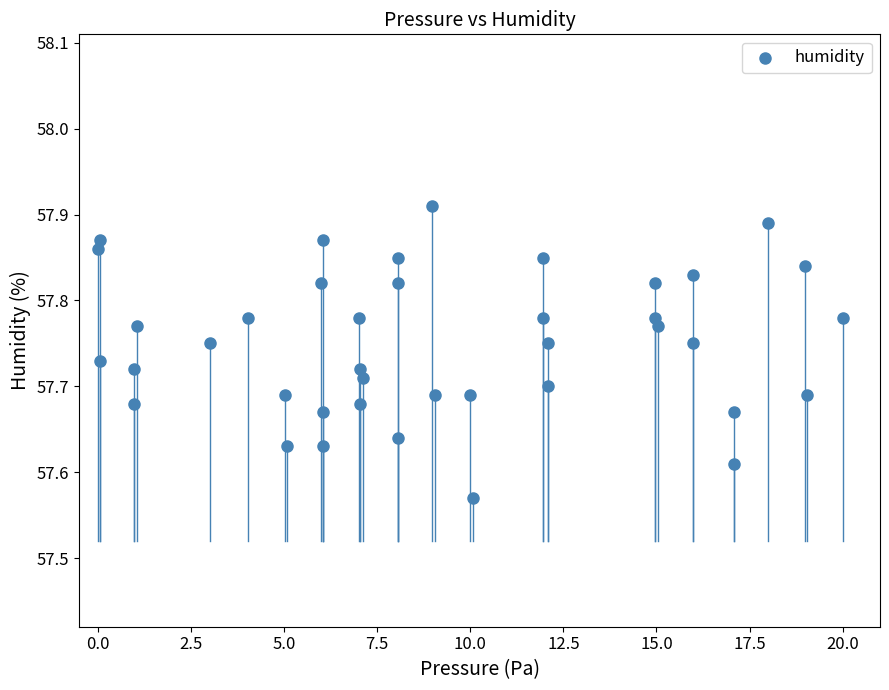

What is the range of X values (max minus min)?

20.0